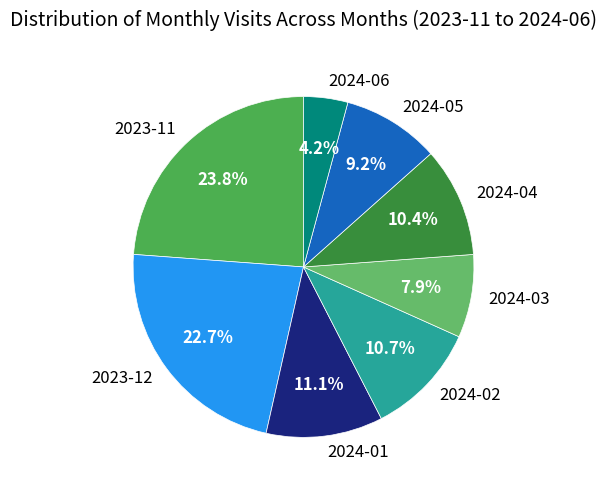

Which category has the biggest portion of the pie?

2023-11